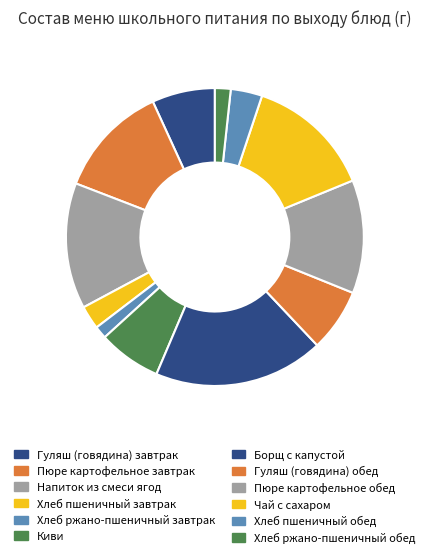

Which category has the biggest portion of the pie?

Борщ с капустой